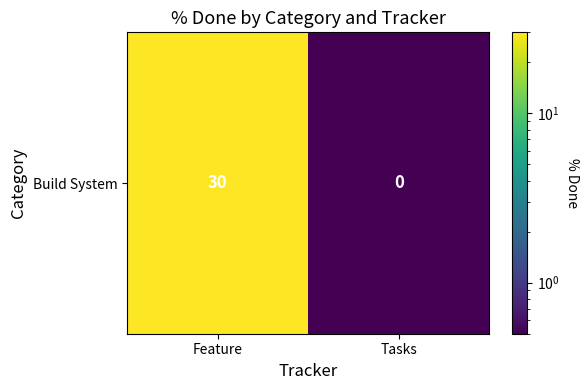

How many distinct data groups are displayed?

1